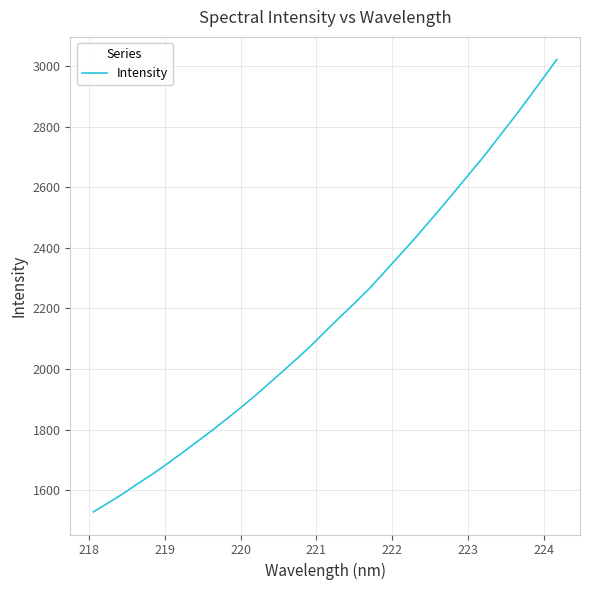

What is the difference between the maximum and minimum values?

1493.3